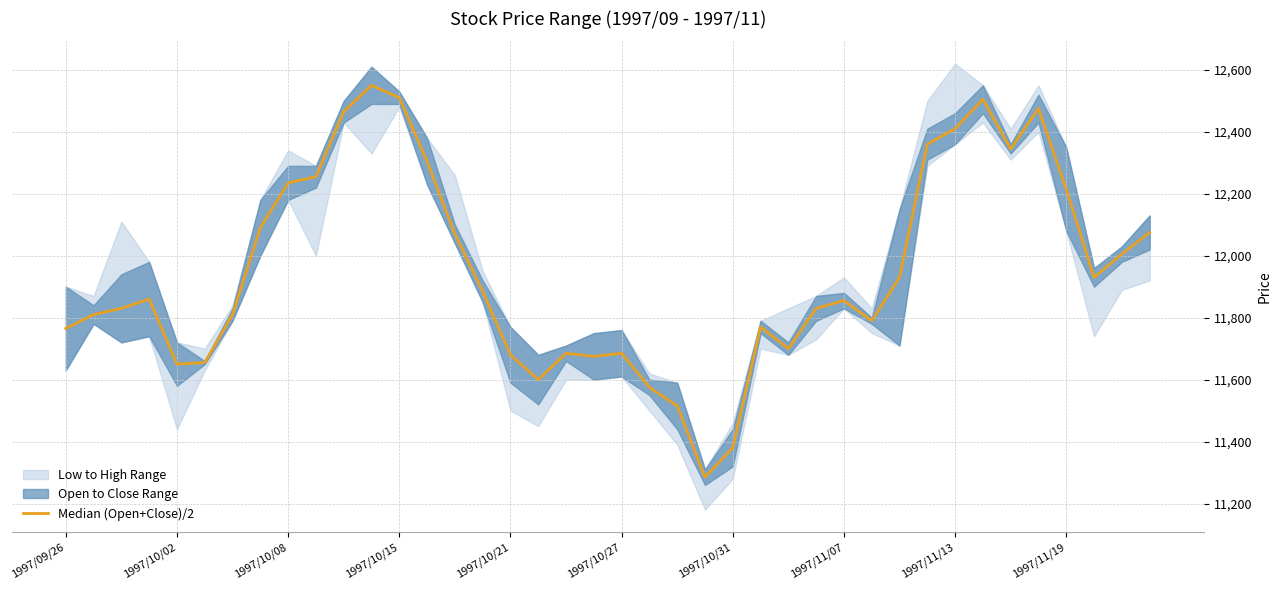

What is the approximate value at 26, to the nearest 10?

11700